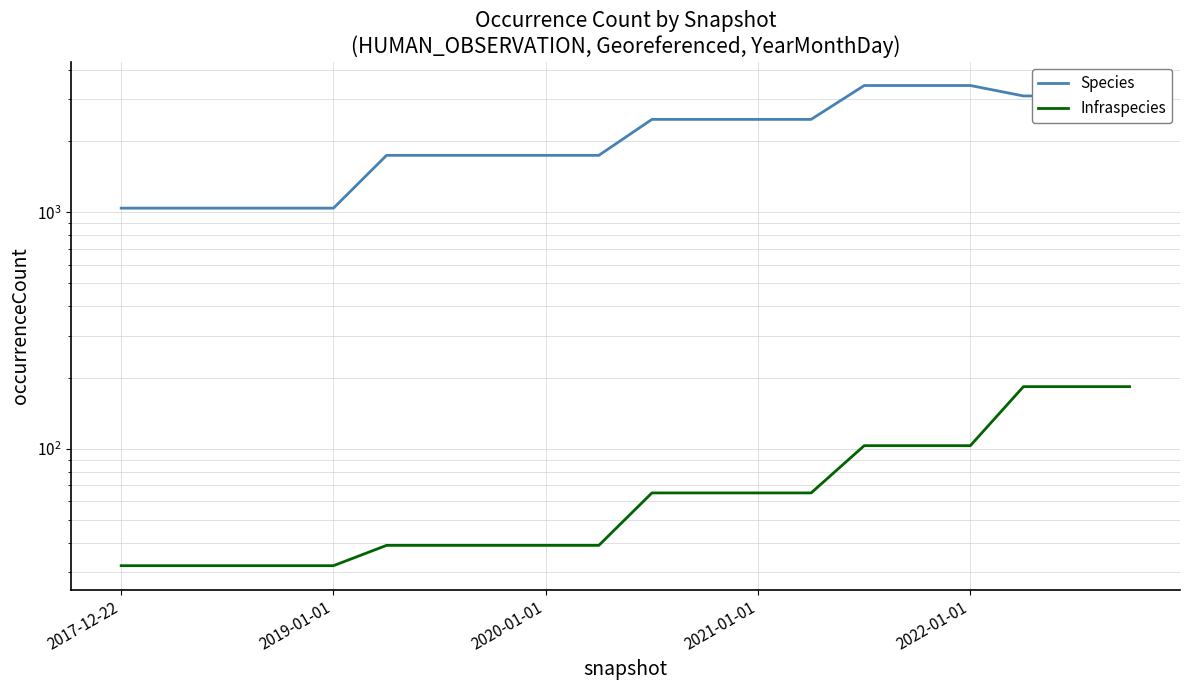

What position from the right is 2019-01-01?

19